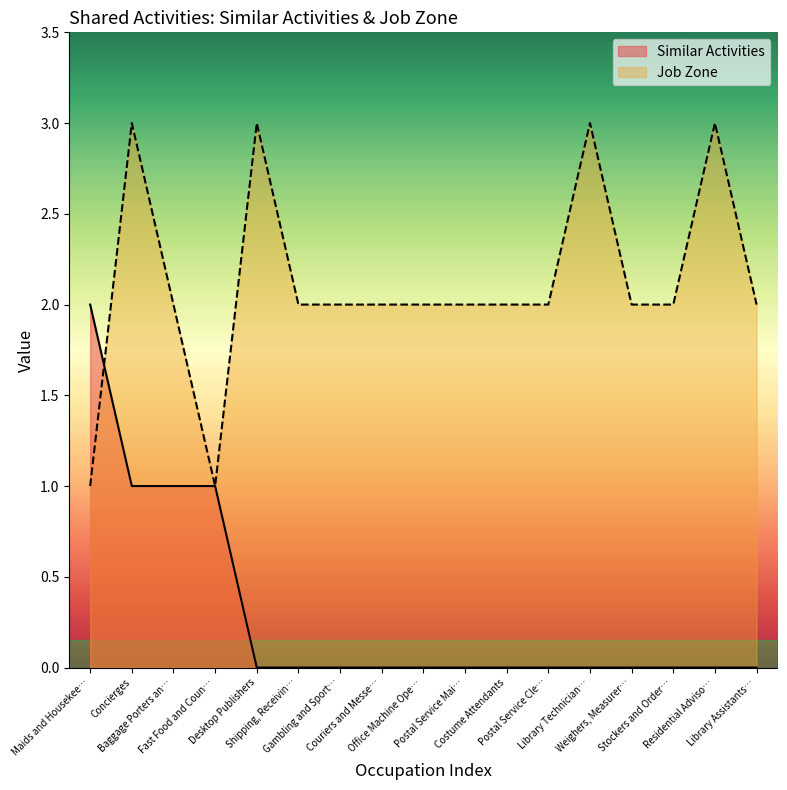

True or false: Job Zone has more than 2 interior local peaks.

True